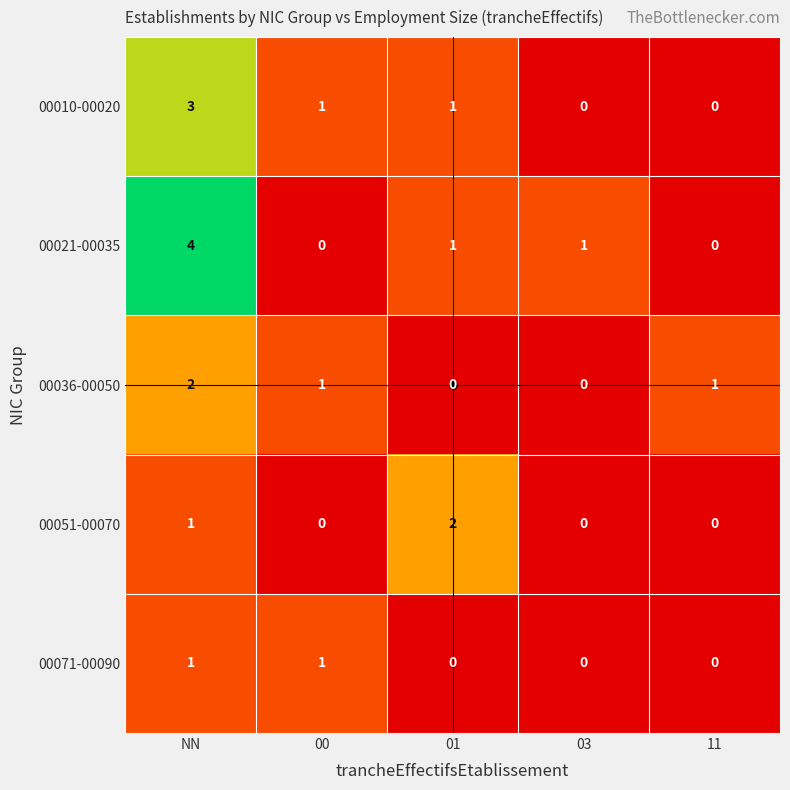

At which label does 00010-00020 first exceed 1?

NN